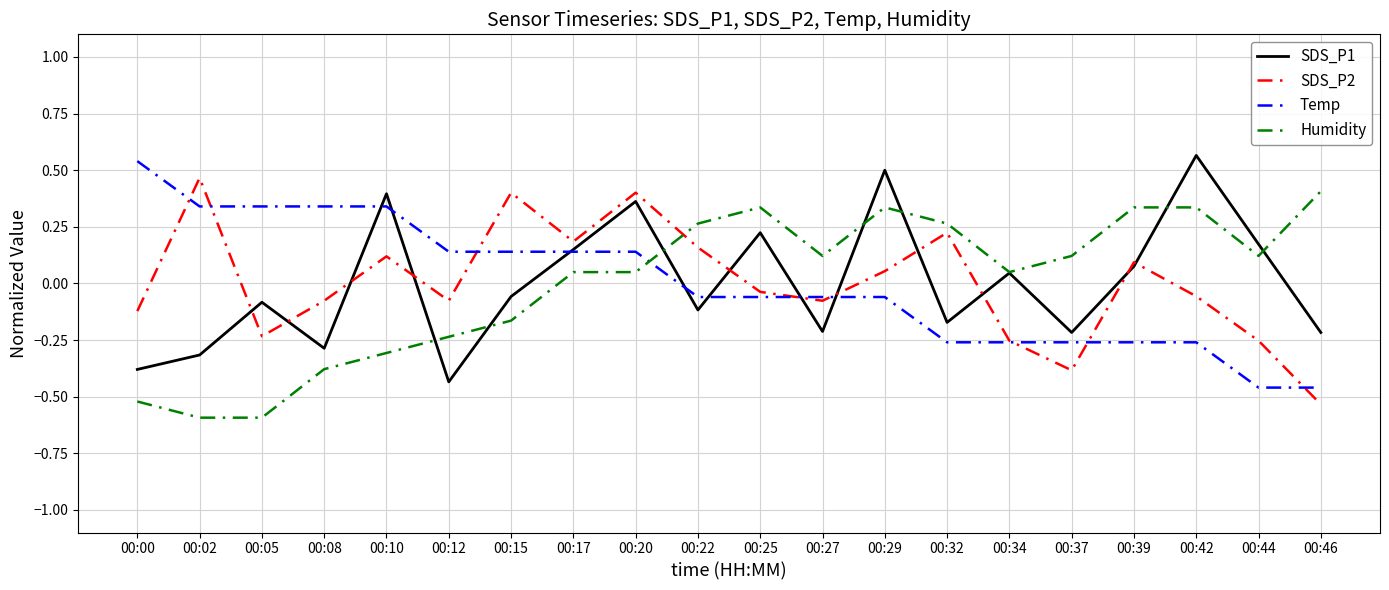

How many lines are shown in the chart?

4